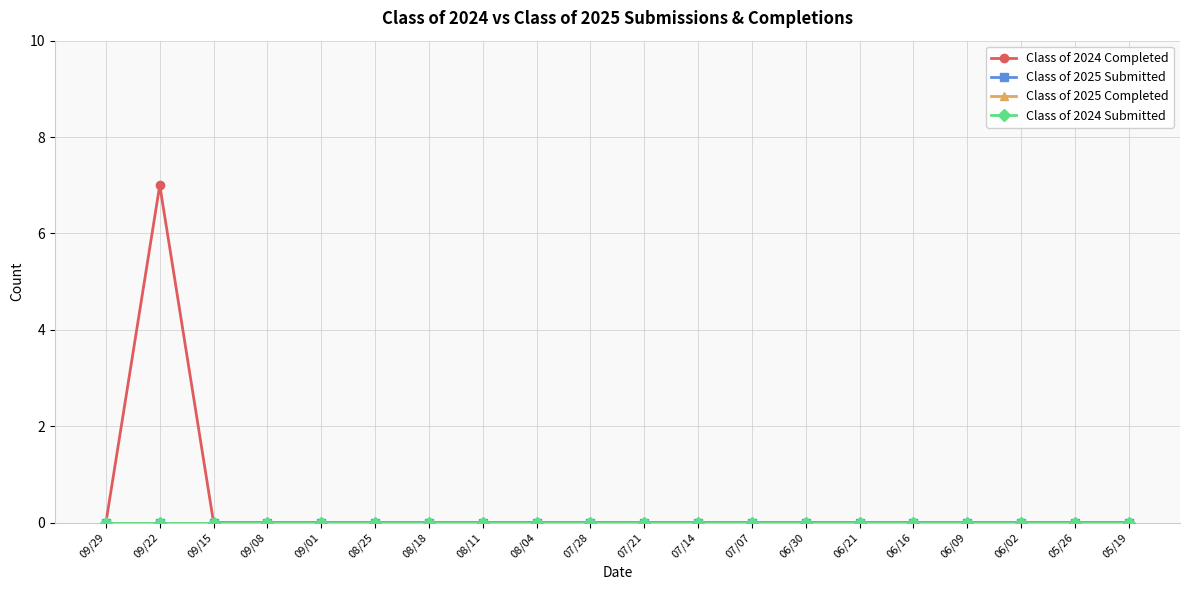

Is this an area chart (filled region under the line)?

No